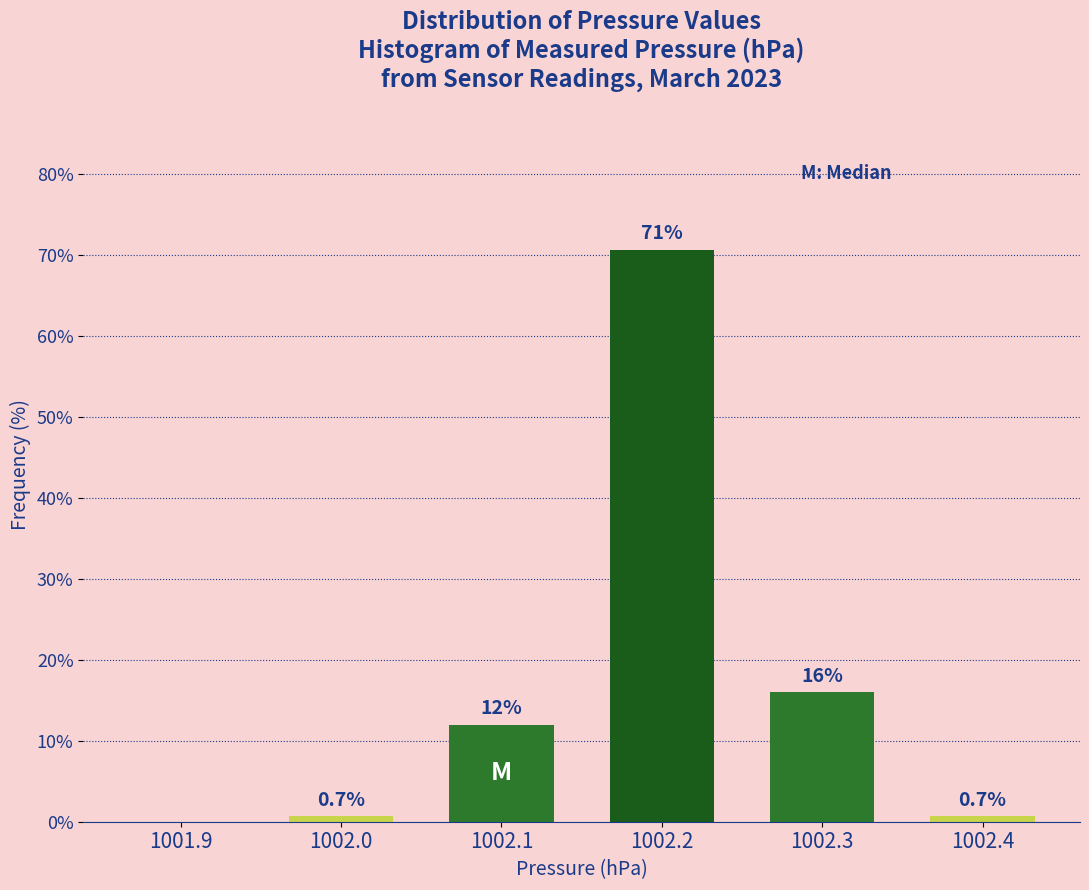

Reading left to right, what are all the values shown in this chart?

1001.9=0.0	1002.0=0.7	1002.1=12.0	1002.2=70.7	1002.3=16.0	1002.4=0.7